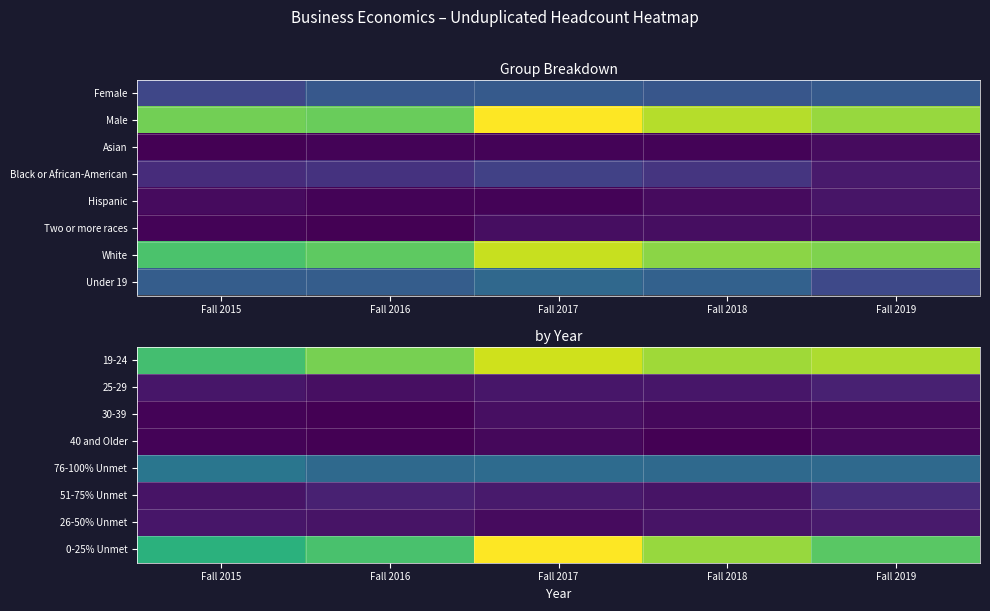

The 30-39 series shows 1 at Fall 2016. True or false?

False